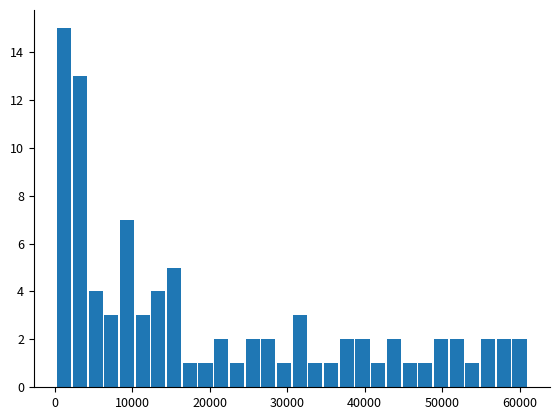

Read against the x-axis, roughly where is the centre of the tallest bar?

1000